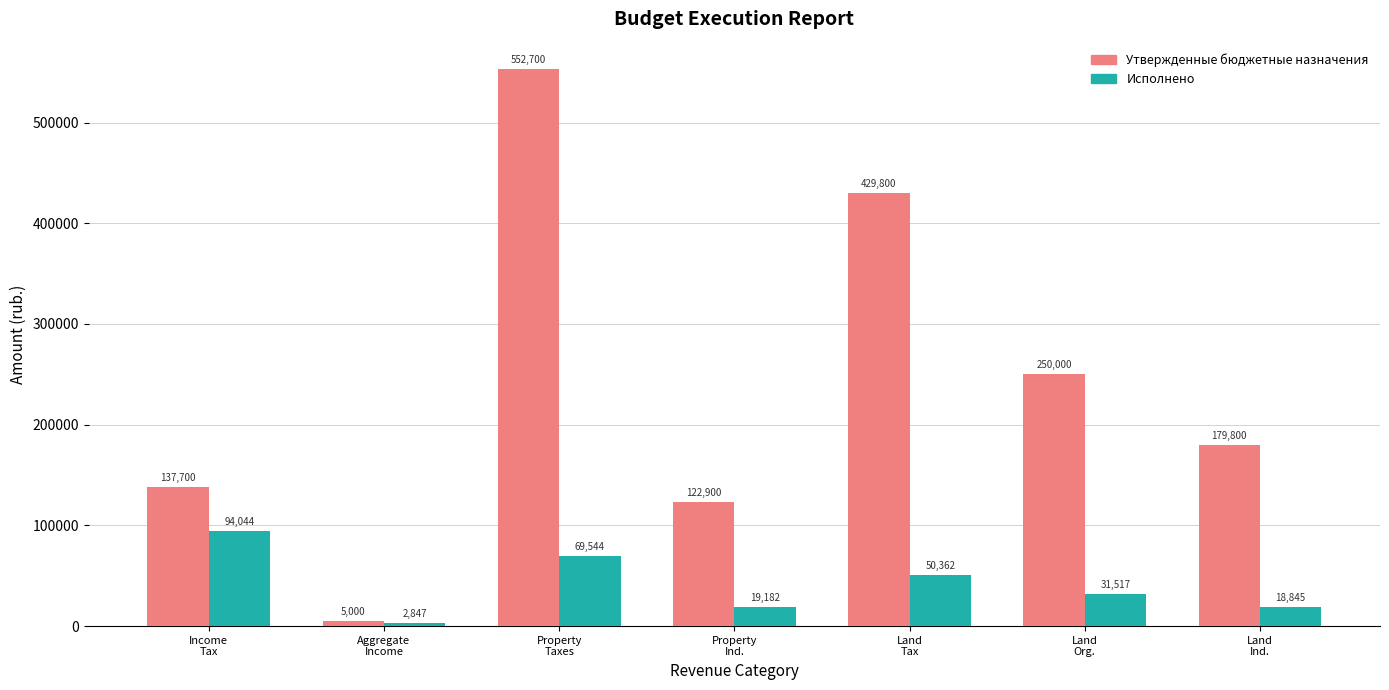

At how many categories does at least one series exceed 208682?

3